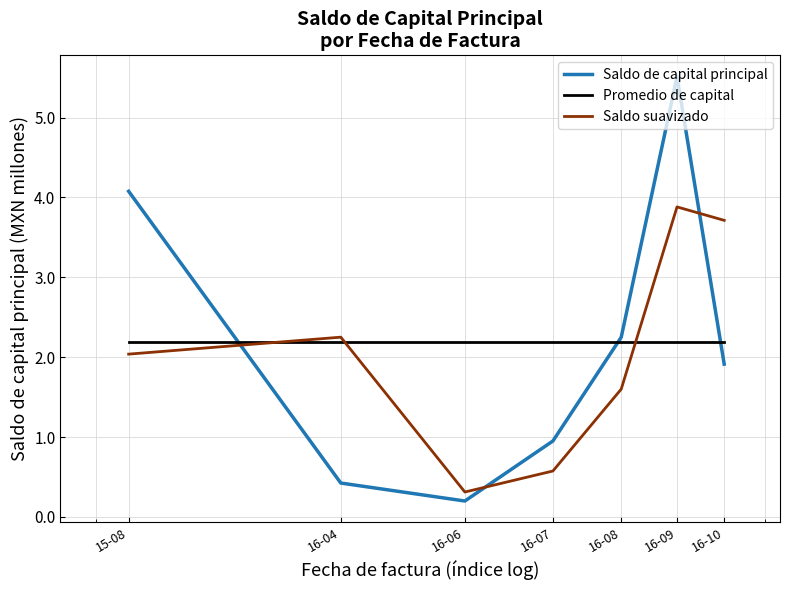

Is this an area chart (filled region under the line)?

No